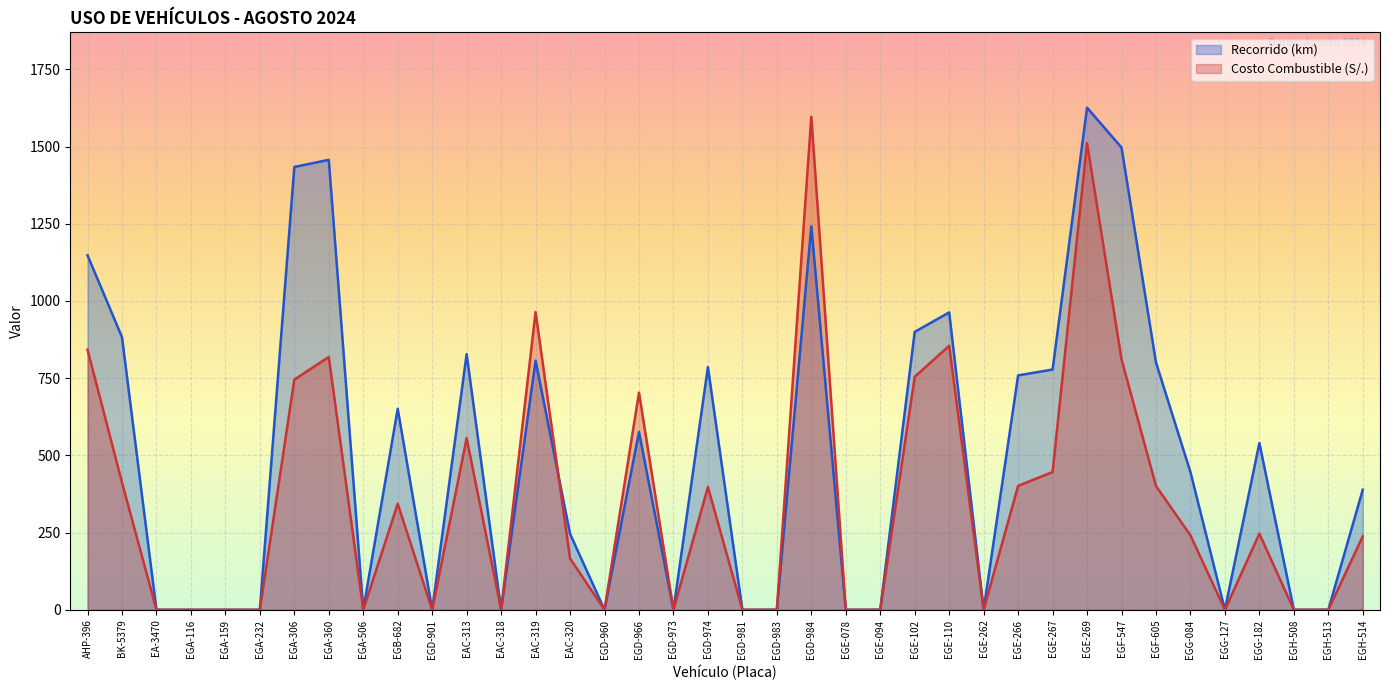

What is the sum of all Costo Combustible (S/.) values?

13452.1